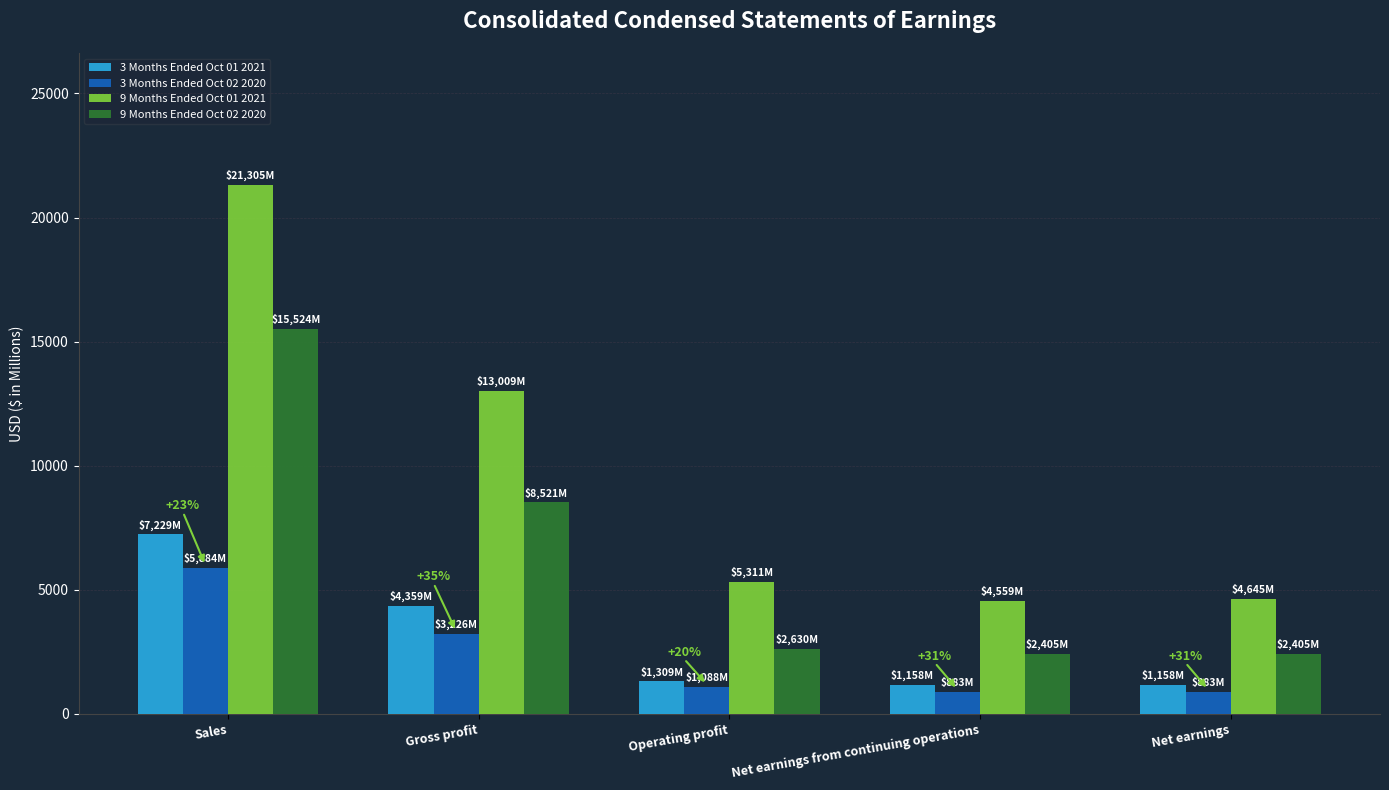

What is the total value across all series at Operating profit?

10338